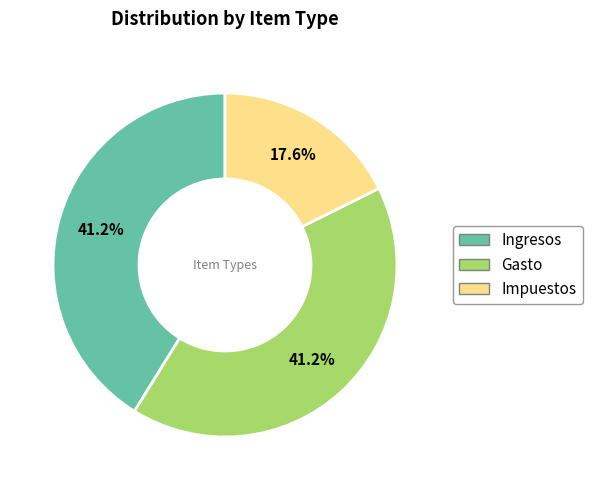

How many segments does this pie chart have?

3